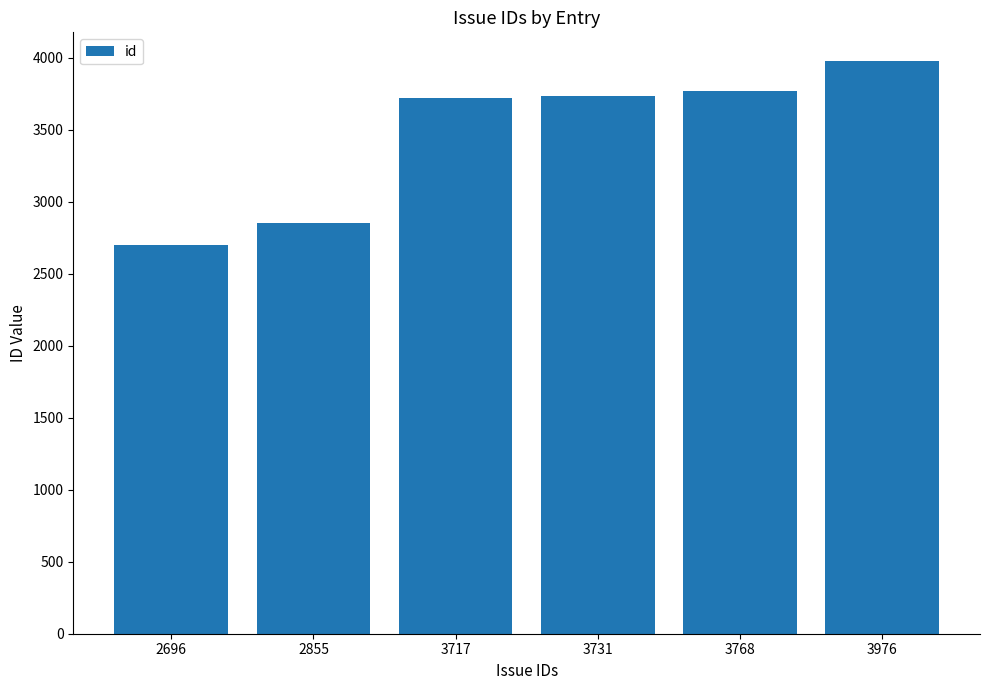

Which category has the highest value across all series?

3976